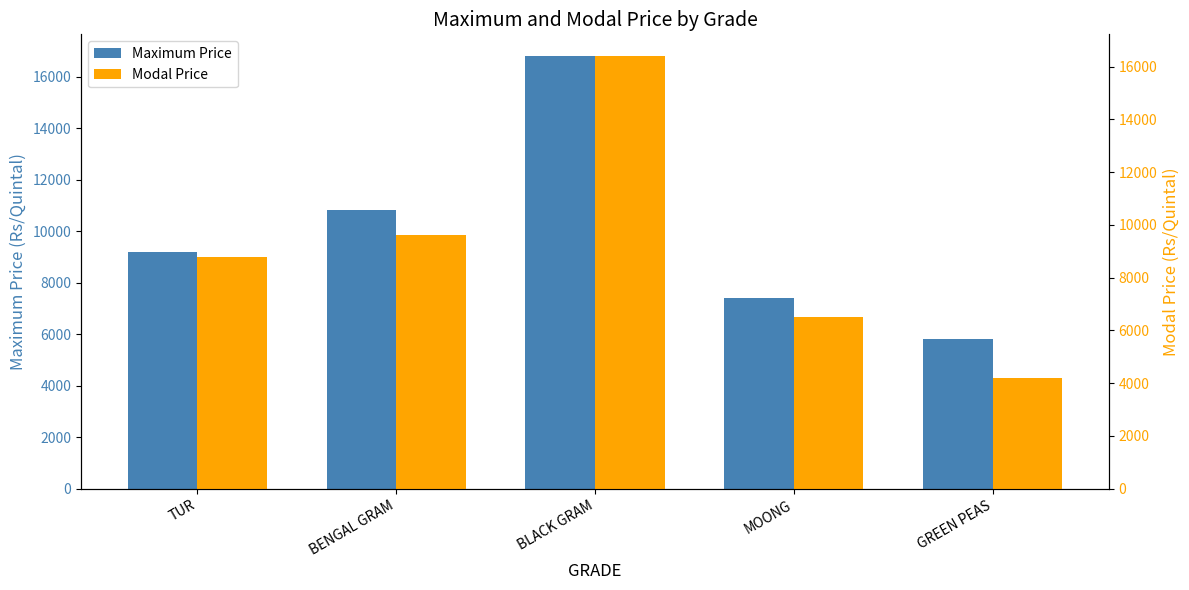

Reading left to right, transcribe all the data shown in this chart.

Maximum Price: 9196	10800	16800	7400	5800
Modal Price: 8797	9600	16400	6500	4200